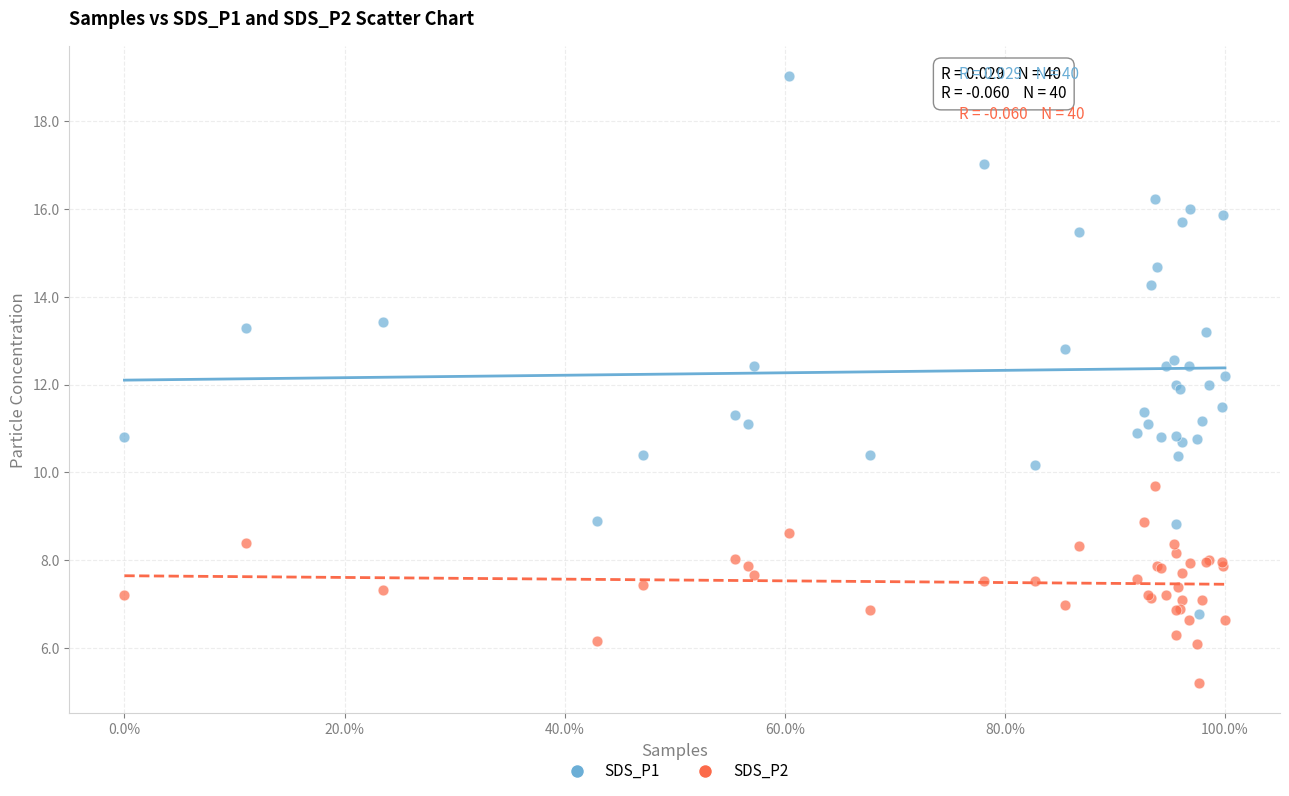

Which series contains the lowest Y value?

SDS_P2